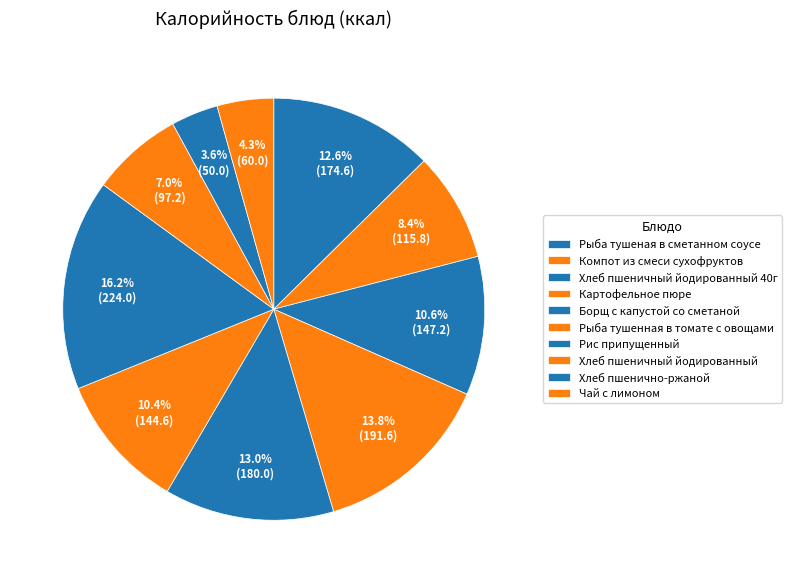

How many segments does this pie chart have?

10